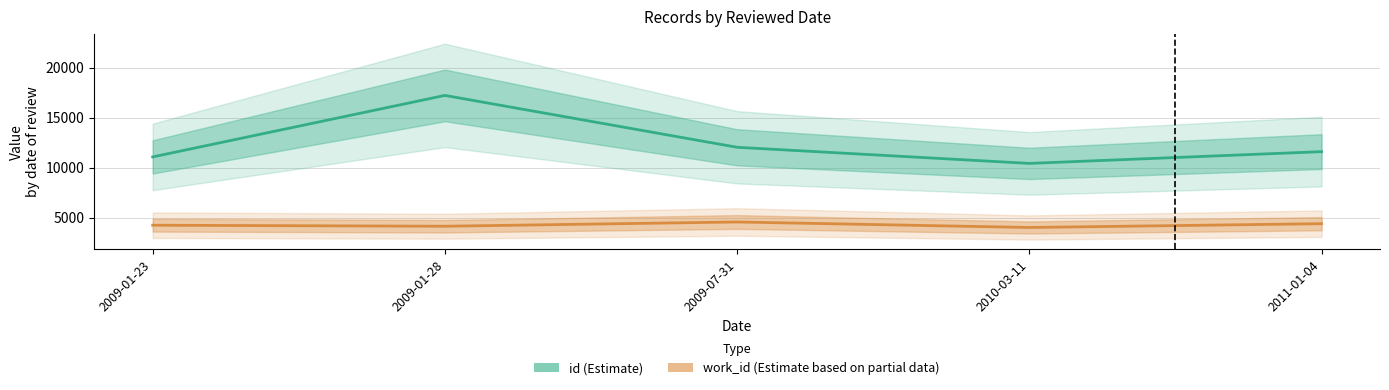

True or false: work_id (Estimate based on partial data) and id (Estimate) intersect in this chart.

False